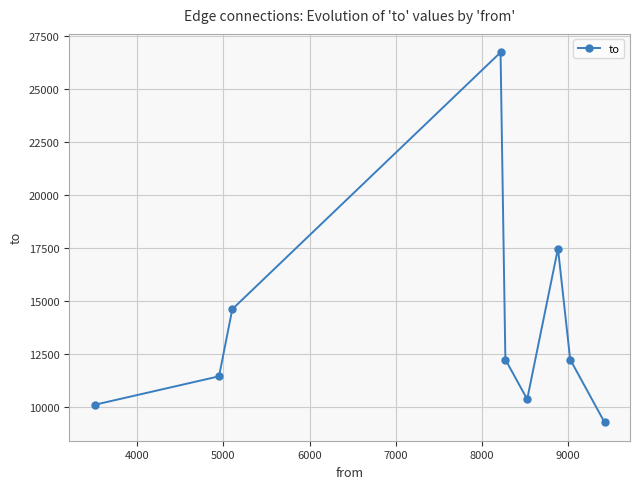

What is the difference between the maximum and minimum values?

17469.0